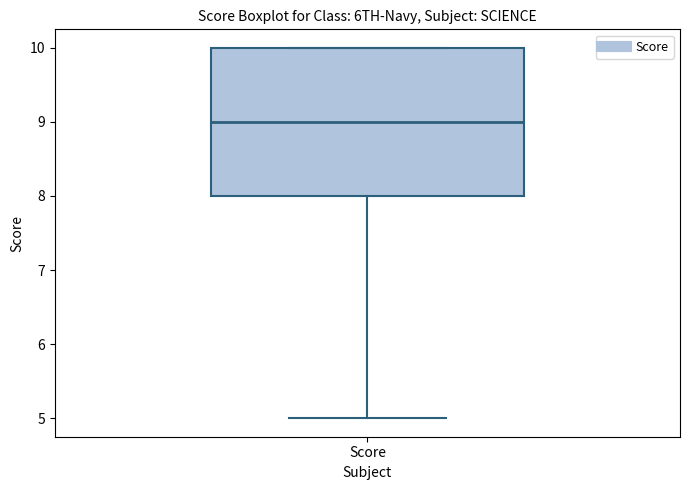

Transcribe this box plot: give where the median line is, the range the box spans, and where the two whiskers end, as read against the y-axis. The values are not printed on the chart, so give them approximately, as read against the axis.

median 9, box 8 to 10, whiskers 5 to 10